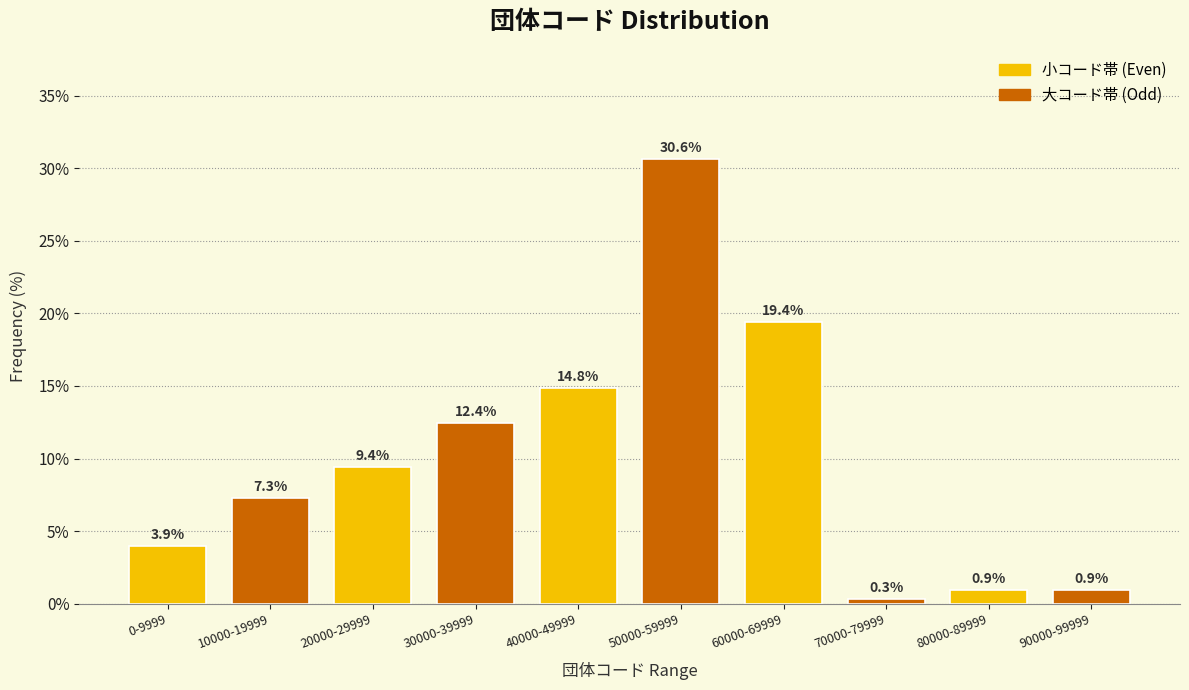

Reading left to right, transcribe all the data shown in this chart.

3.9	7.3	9.4	12.4	14.8	30.6	19.4	0.3	0.9	0.9